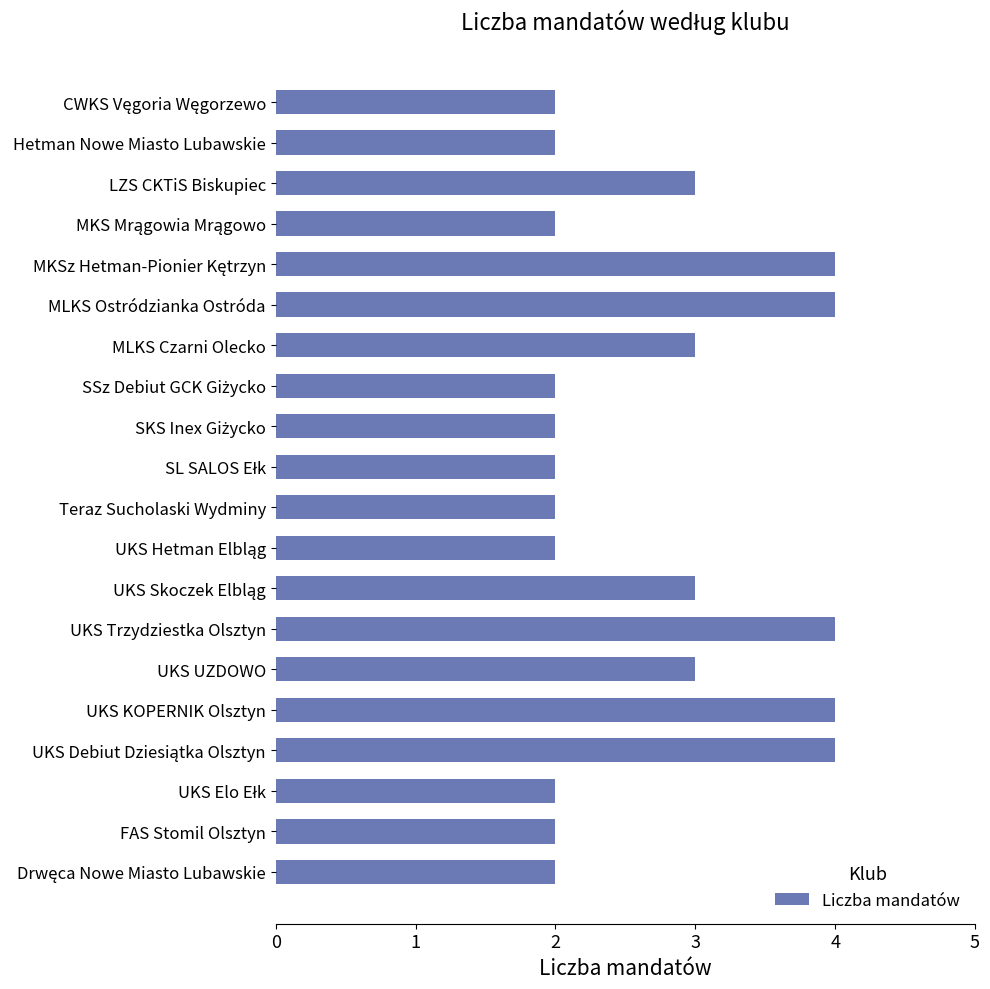

What position from the bottom is Hetman Nowe Miasto Lubawskie?

19